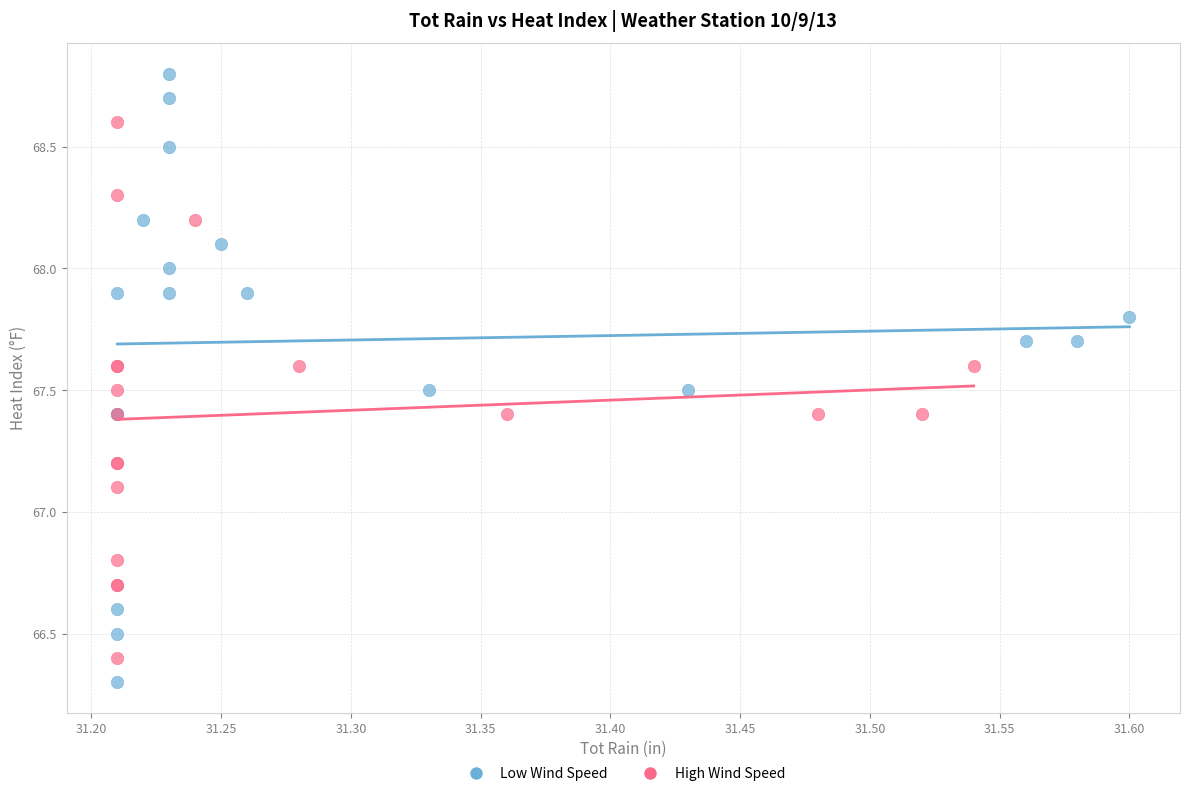

Which series has the largest Y range (max minus min)?

Low Wind Speed